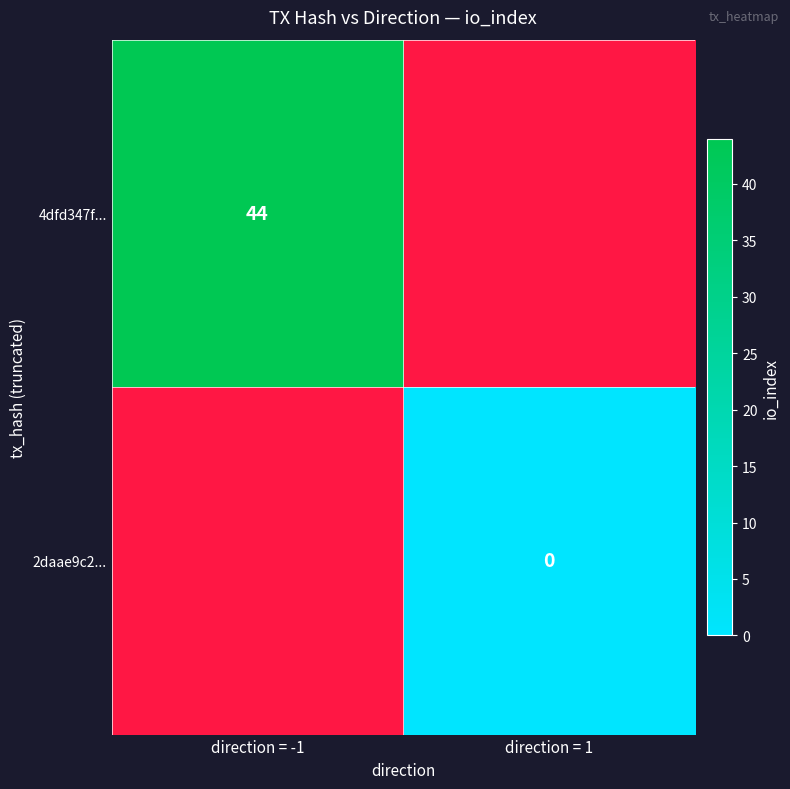

The value of 4dfd347f... at direction = -1 is 15. True or false?

False